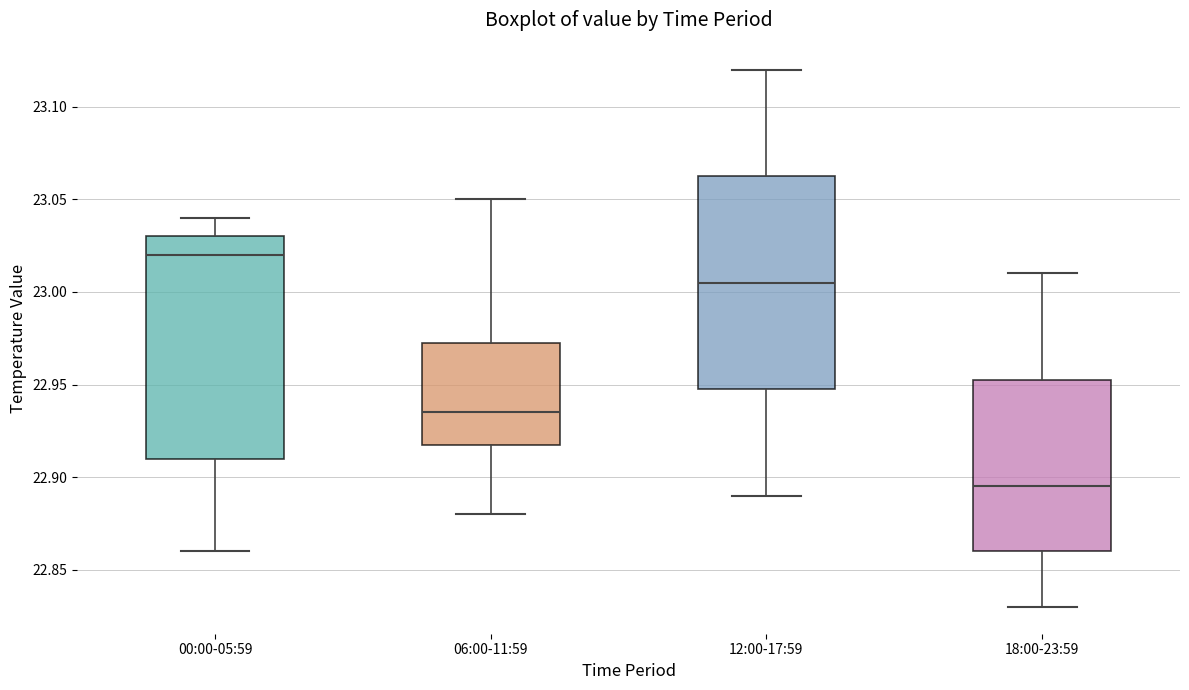

Reading left to right, read every box against the y-axis: the position of its median line, the range the box covers, and the ends of its whiskers. The values are not printed on the chart, so give them approximately, as read against the axis.

00:00-05:59: median 23.020, box 22.910 to 23.030, whiskers 22.860 to 23.040
06:00-11:59: median 22.935, box 22.920 to 22.975, whiskers 22.880 to 23.050
12:00-17:59: median 23.005, box 22.950 to 23.065, whiskers 22.890 to 23.120
18:00-23:59: median 22.895, box 22.860 to 22.955, whiskers 22.830 to 23.010